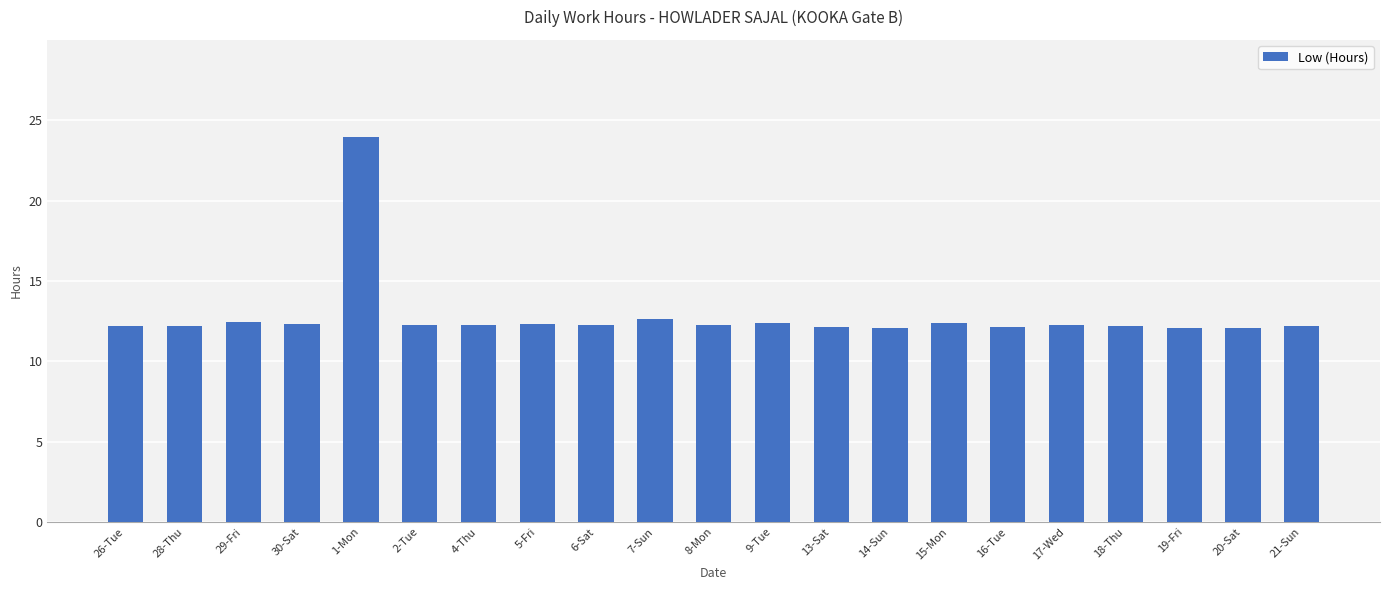

What is the minimum value shown in the chart?

12.0